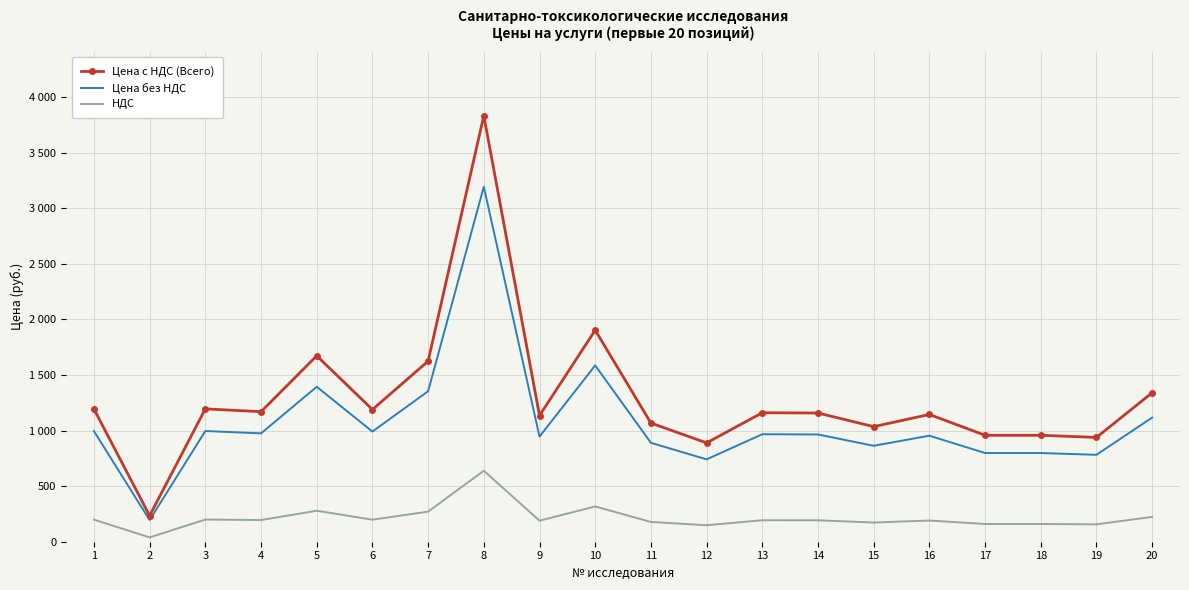

Reading left to right, what are all the values shown in this chart?

Цена с НДС (Всего): 1=1194.0	2=234.0	3=1195.2	4=1170.0	5=1672.8	6=1189.2	7=1624.8	8=3832.8	9=1135.2	10=1903.2	11=1068.0	12=889.2	13=1160.4	14=1158.0	15=1035.6	16=1144.8	17=957.6	18=957.6	19=938.4	20=1340.4
Цена без НДС: 1=995.0	2=195.0	3=996.0	4=975.0	5=1394.0	6=991.0	7=1354.0	8=3194.0	9=946.0	10=1586.0	11=890.0	12=741.0	13=967.0	14=965.0	15=863.0	16=954.0	17=798.0	18=798.0	19=782.0	20=1117.0
НДС: 1=199.0	2=39.0	3=199.2	4=195.0	5=278.8	6=198.2	7=270.8	8=638.8	9=189.2	10=317.2	11=178.0	12=148.2	13=193.4	14=193.0	15=172.6	16=190.8	17=159.6	18=159.6	19=156.4	20=223.4